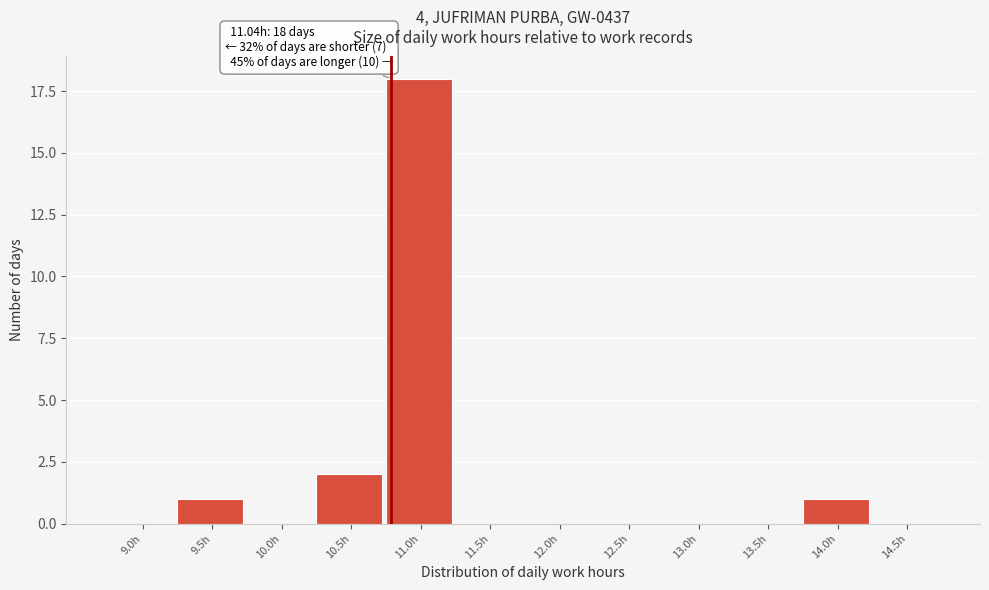

Reading right to left, transcribe all the data shown in this chart.

14.5h=0	14.0h=1	13.5h=0	13.0h=0	12.5h=0	12.0h=0	11.5h=0	11.0h=18	10.5h=2	10.0h=0	9.5h=1	9.0h=0